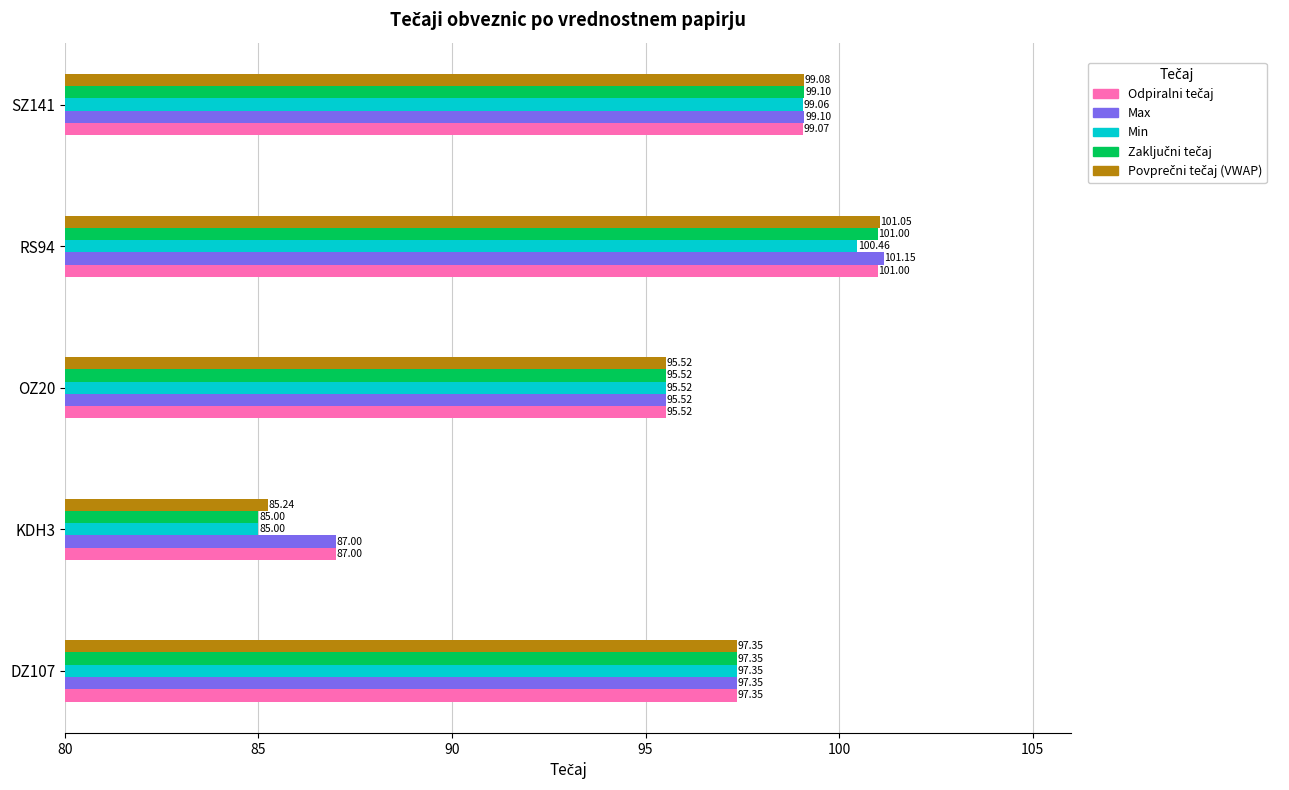

What is the difference between the highest and lowest values at KDH3?

2.0